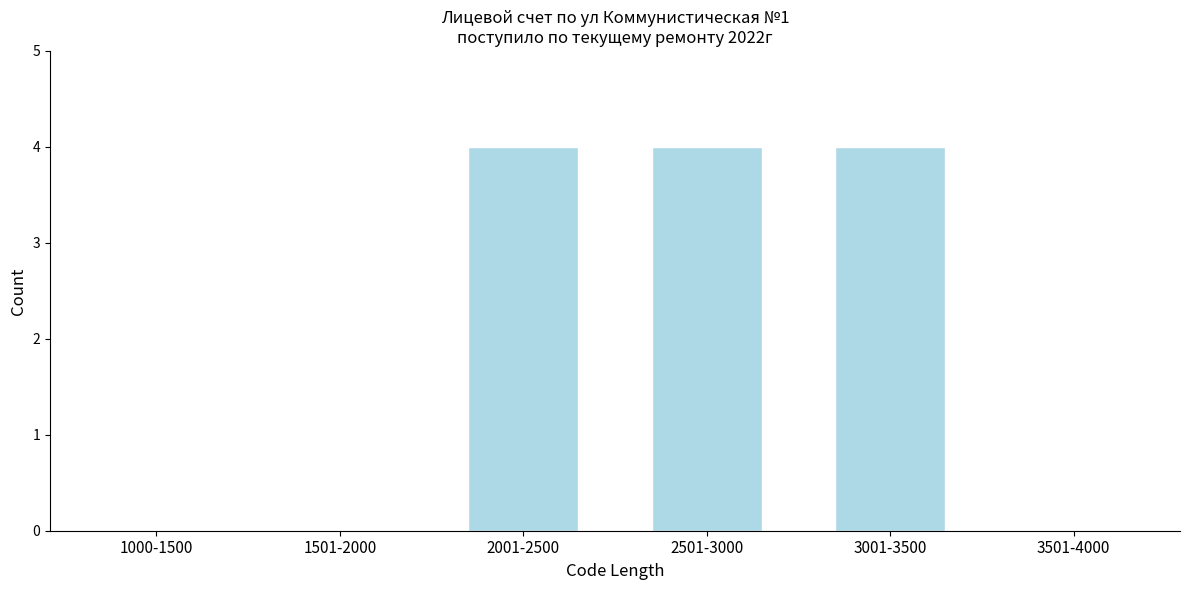

Reading left to right, extract all data points from this chart.

1000-1500=0	1501-2000=0	2001-2500=4	2501-3000=4	3001-3500=4	3501-4000=0